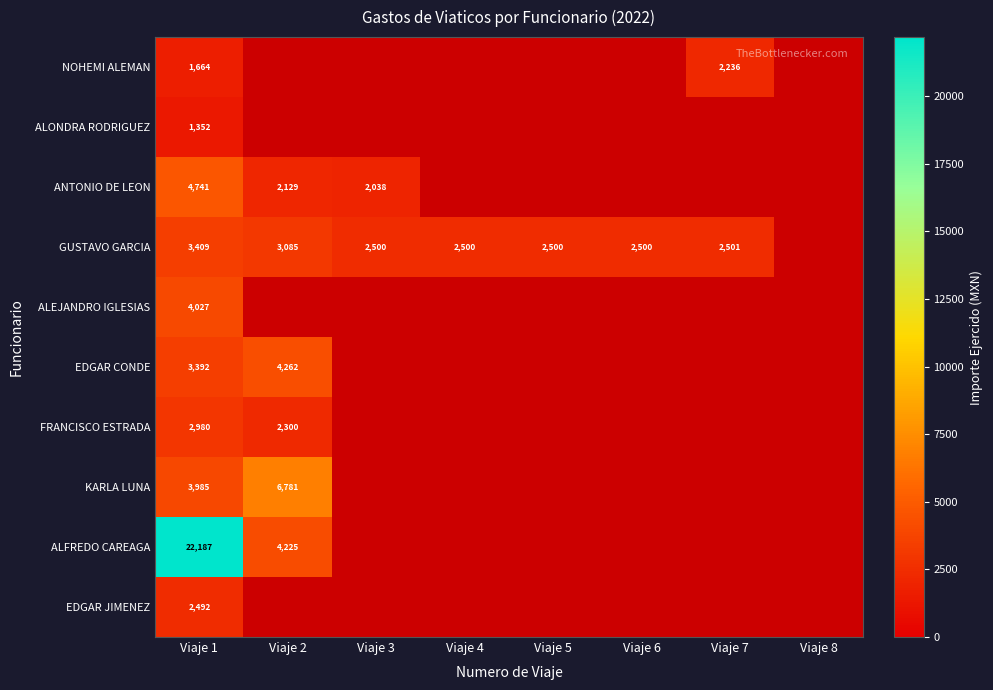

At Viaje 1, list the series in order from largest to smallest.

ALFREDO CAREAGA, ANTONIO DE LEON, ALEJANDRO IGLESIAS, KARLA LUNA, GUSTAVO GARCIA, EDGAR CONDE, FRANCISCO ESTRADA, EDGAR JIMENEZ, NOHEMI ALEMAN, ALONDRA RODRIGUEZ